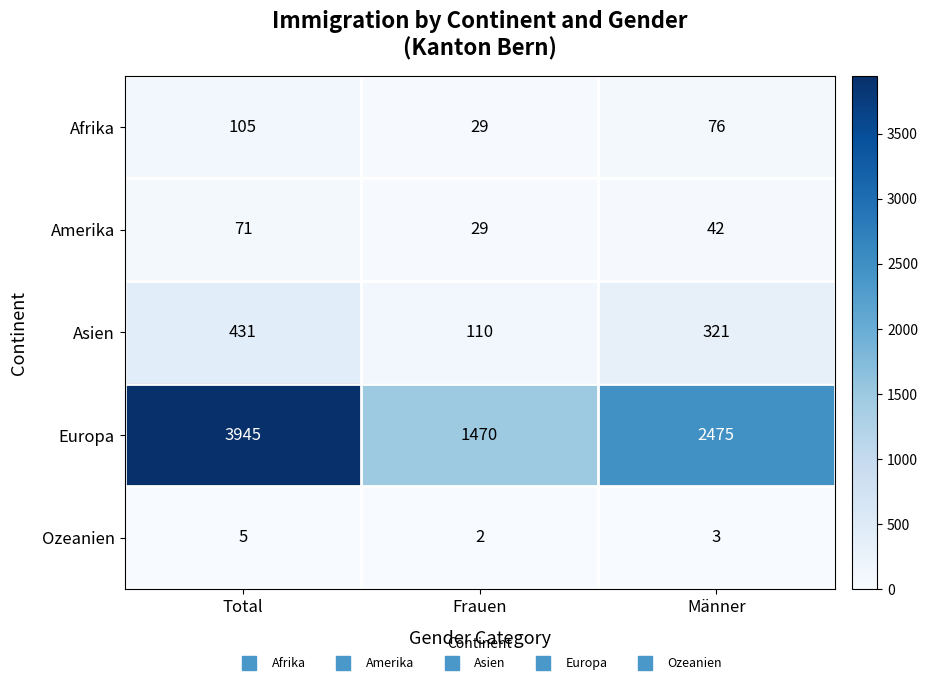

What is the difference between the Europa values at Männer and Total?

1470